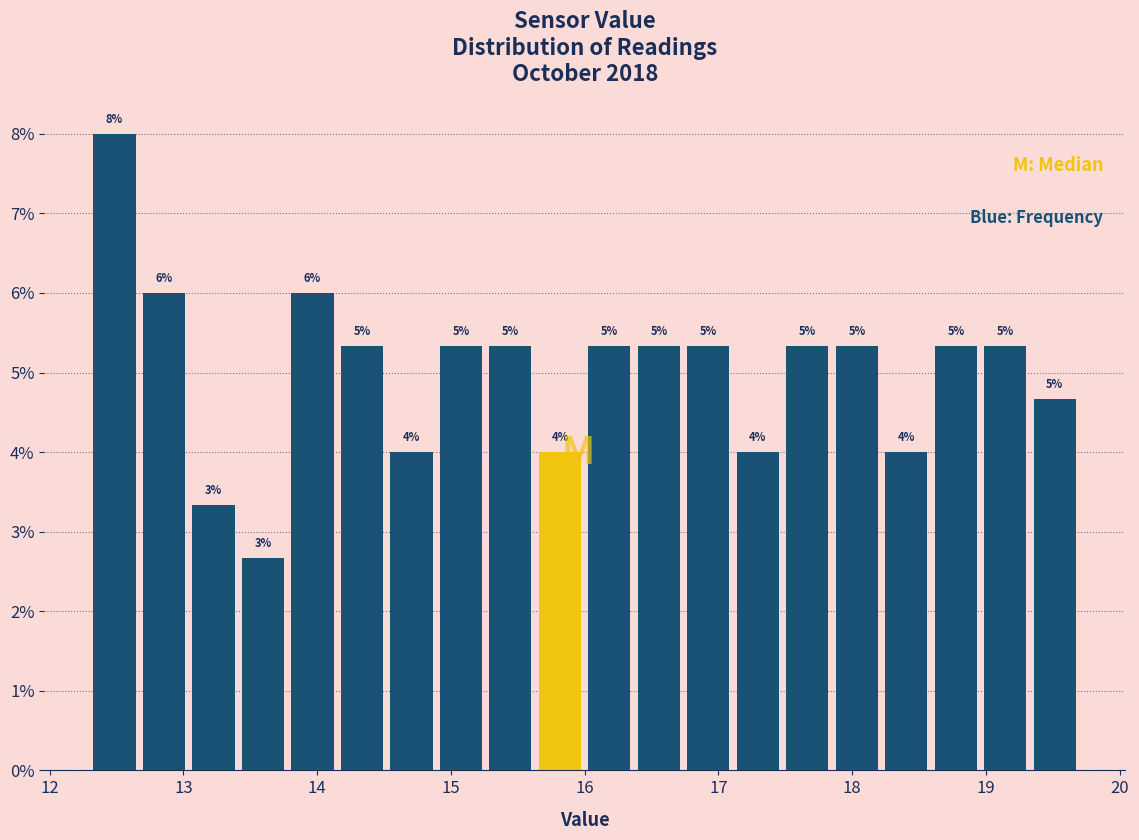

Read against the x-axis, roughly where is the centre of the tallest bar?

12.5